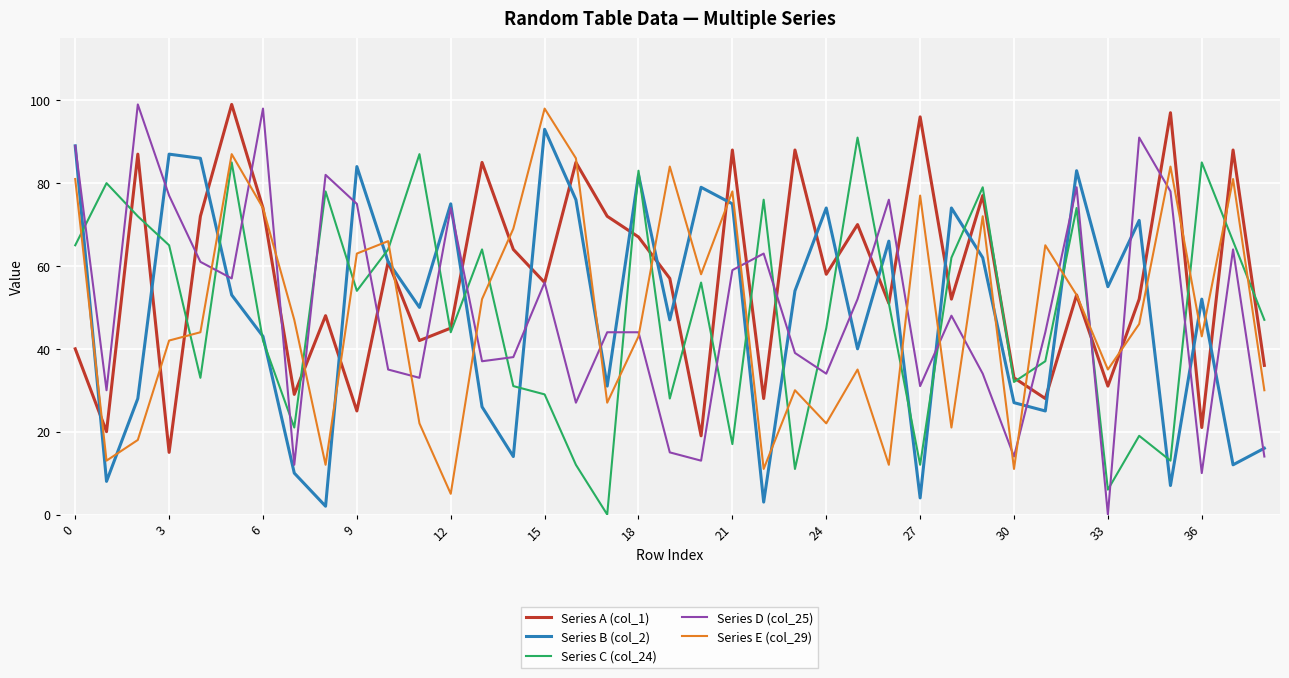

True or false: Series D (col_25) and Series C (col_24) intersect in this chart.

True